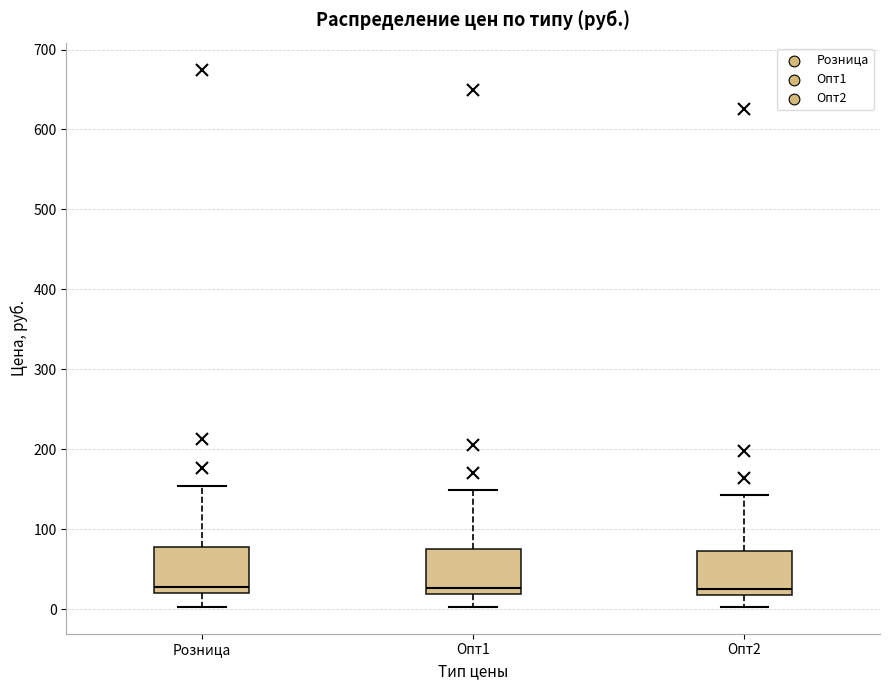

Reading left to right, read every box against the y-axis: the position of its median line, the range the box covers, and the ends of its whiskers. The values are not printed on the chart, so give them approximately, as read against the axis.

Розница: median 30, box 20 to 80, whiskers 0 to 150
Опт1: median 30, box 20 to 80, whiskers 0 to 150
Опт2: median 30, box 20 to 70, whiskers 0 to 140